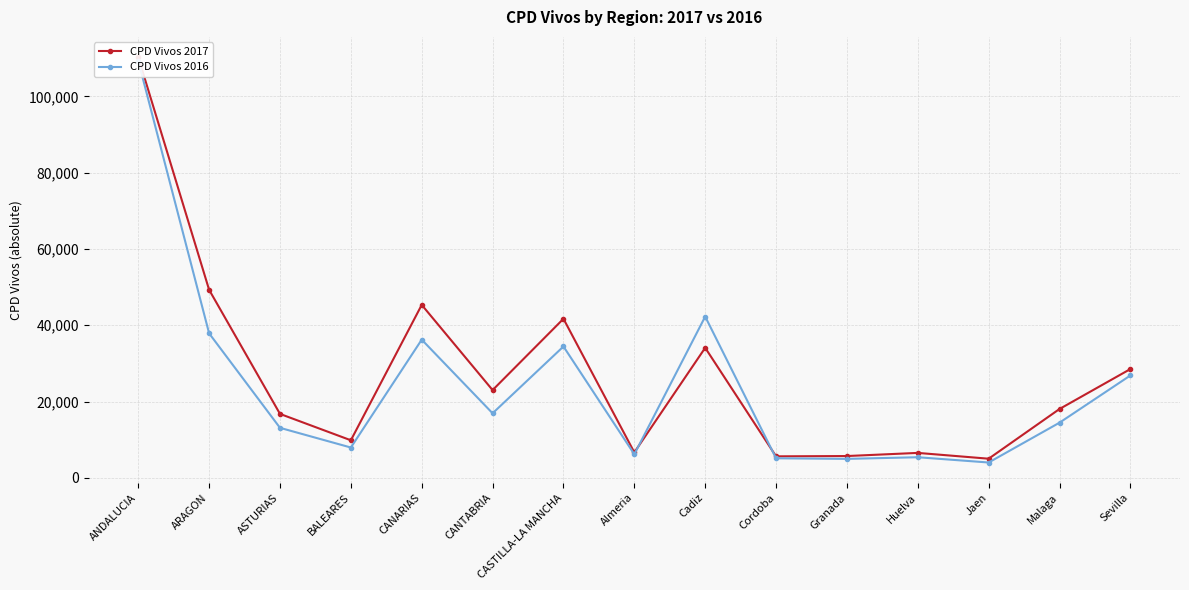

How many series are shown in this chart?

2